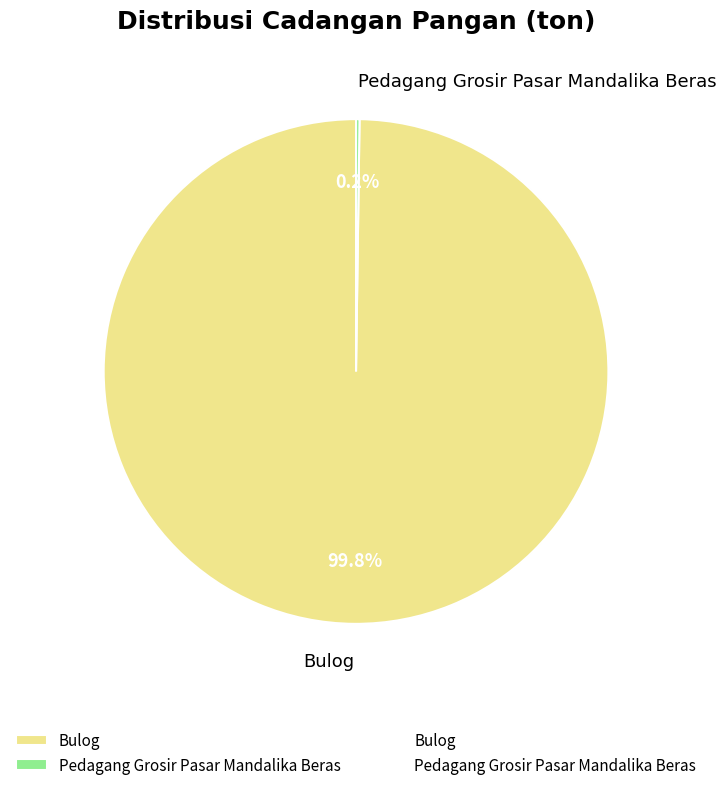

What portion of the pie excludes Bulog?

0.2%